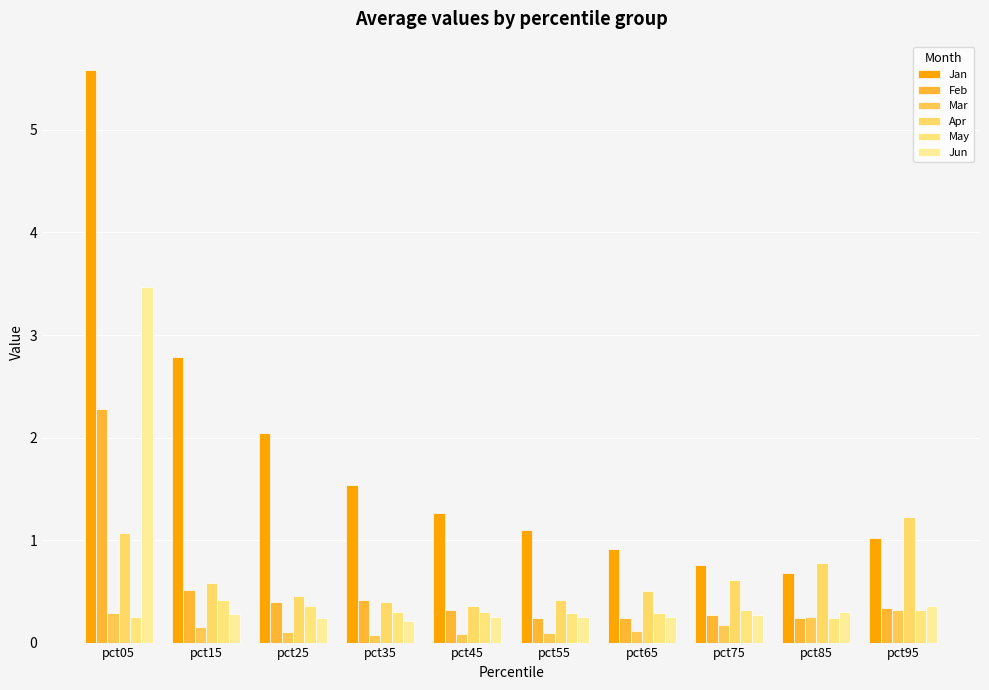

Between pct25 and pct45, which series saw the biggest shift?

Jan